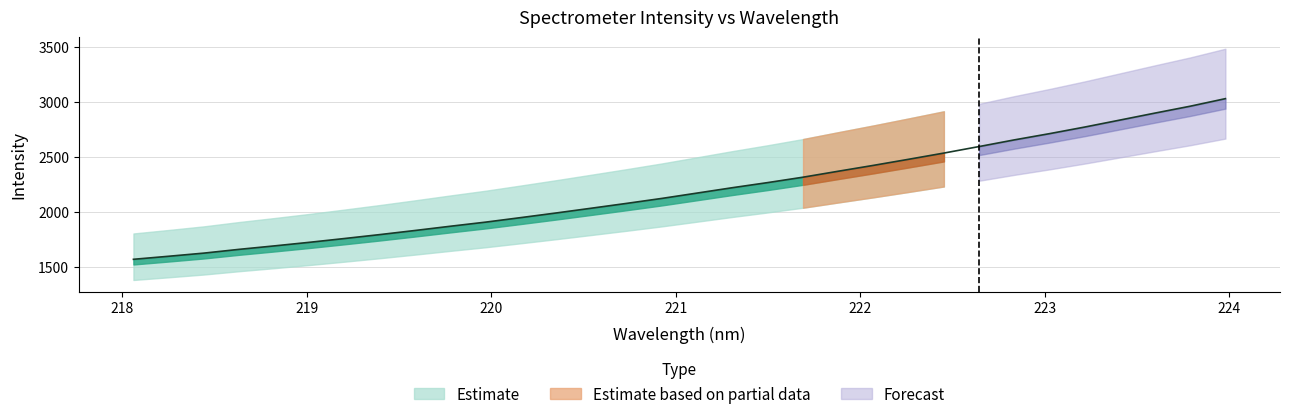

What is the maximum value shown in the chart?

3026.0